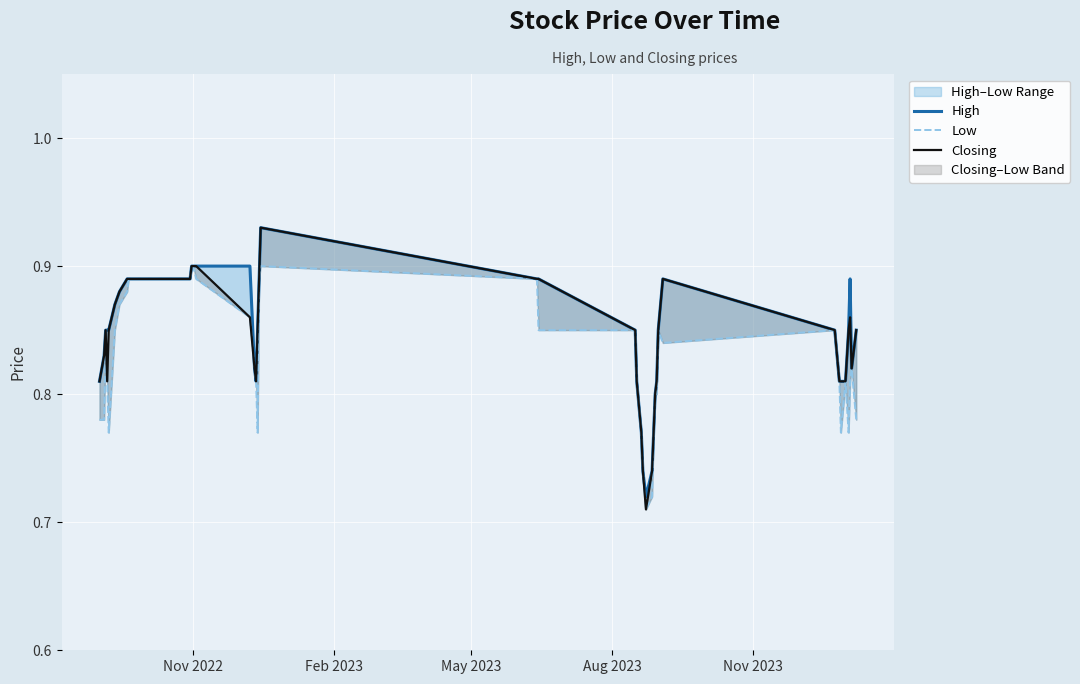

What are all the series names shown in the legend?

High, Low, Closing